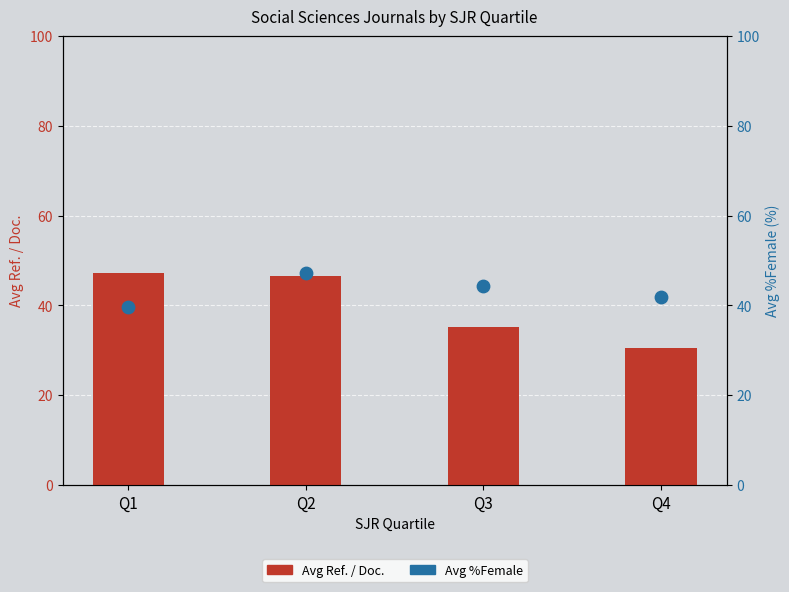

Is the value of Avg Ref. / Doc. at Q3 greater than the value of Avg %Female at Q4?

No